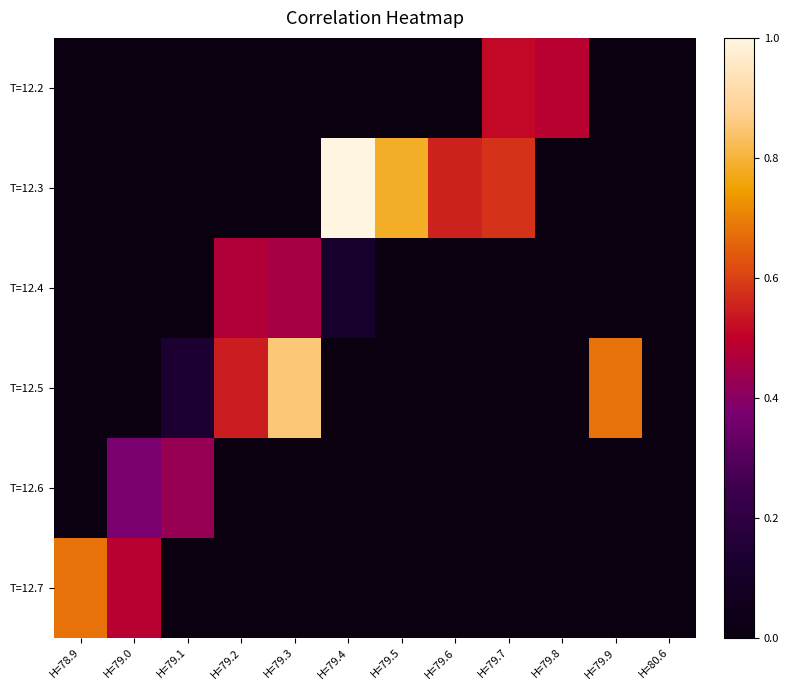

Which label corresponds to the largest value in the chart?

H=79.4